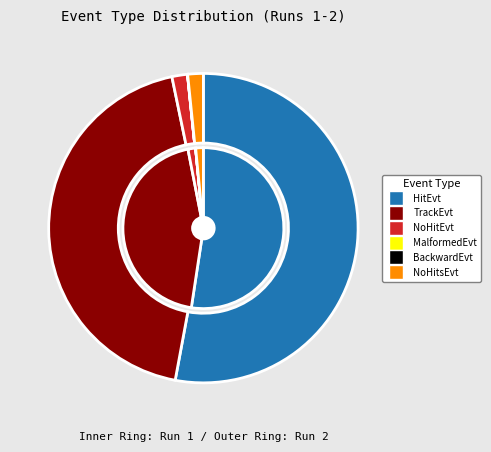

True or false: NumNoHitEvents accounts for 1% of the total.

False